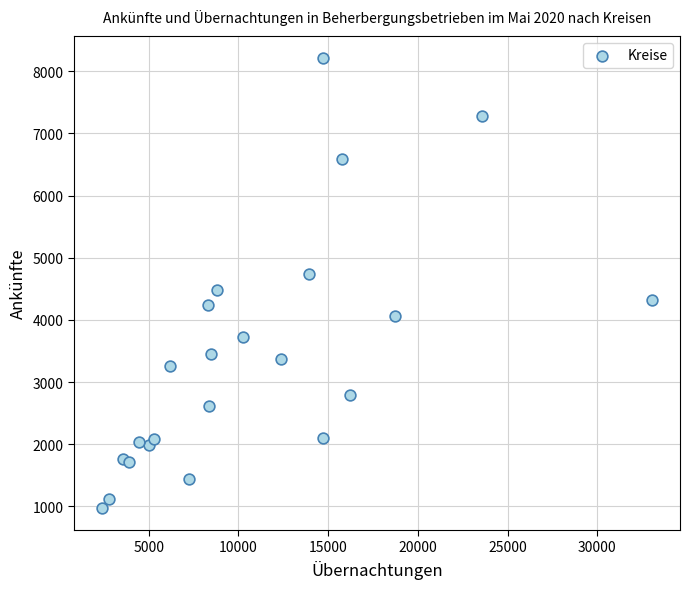

What is the range of X values (max minus min)?

30695